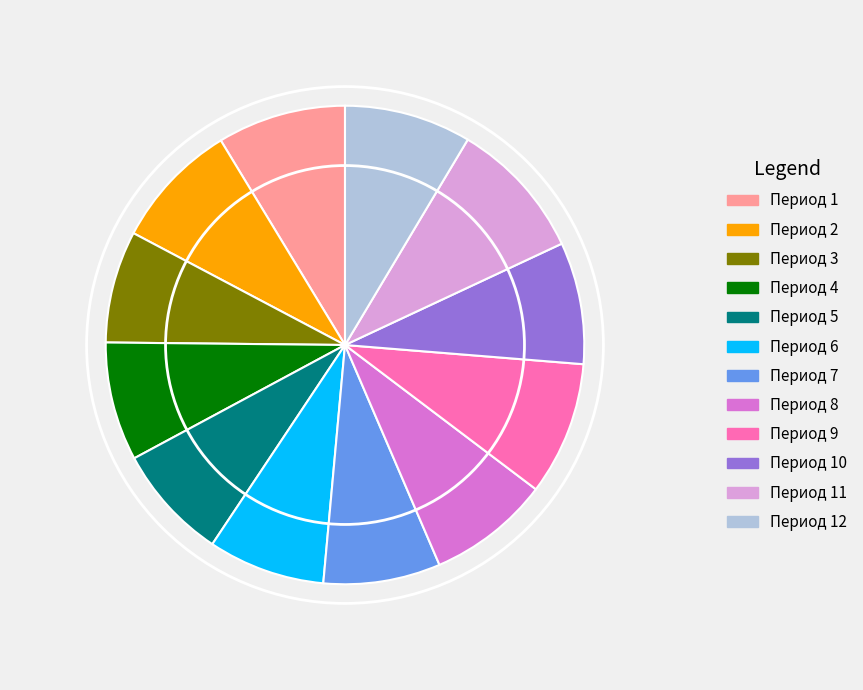

True or false: Период 5 accounts for 1% of the total.

False